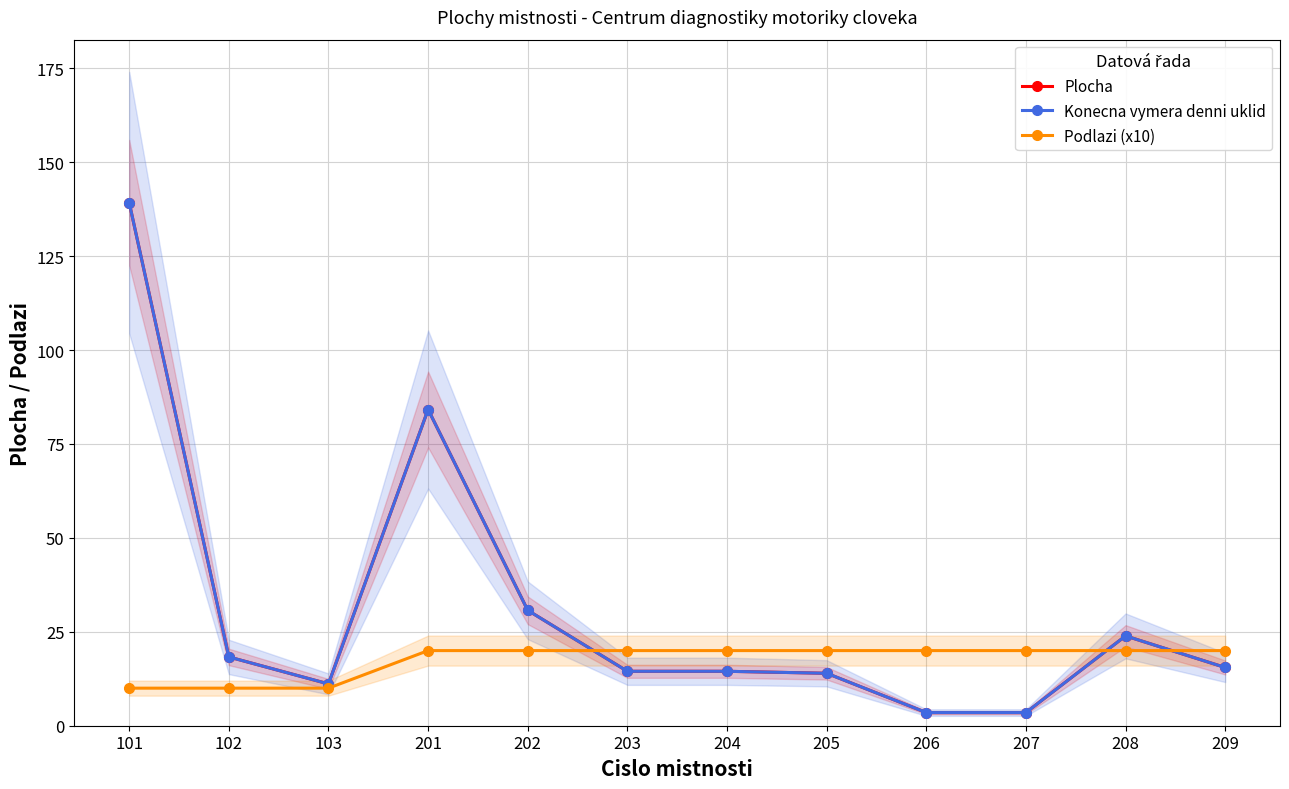

Which has a higher value, 201 or 208?

201